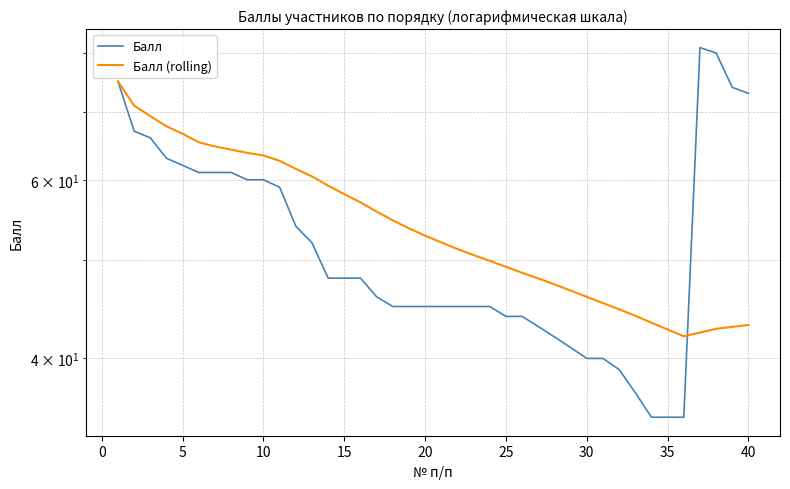

How many times do Балл (rolling) and Балл cross each other?

1